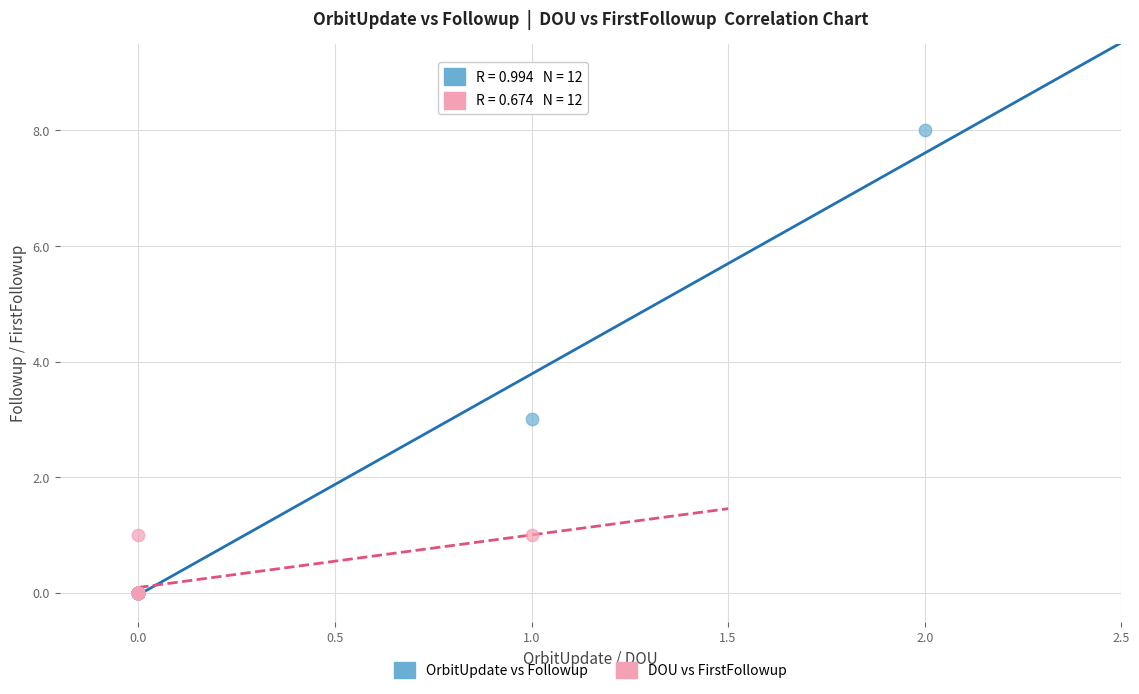

Which series reaches the maximum Y coordinate?

OrbitUpdate vs Followup